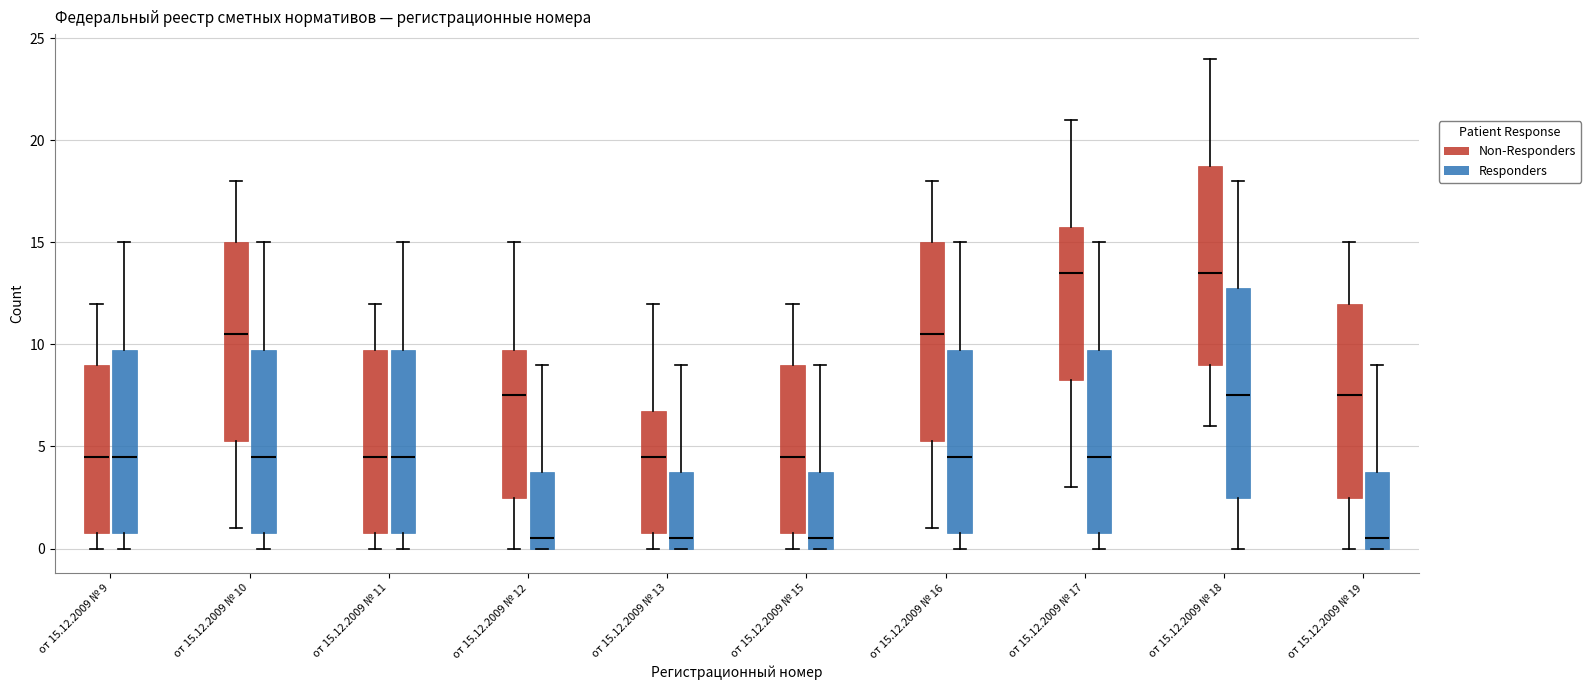

Reading left to right, transcribe this box plot: for each box, give where its median line is, the range the box spans, and where its two whiskers end, as read against the y-axis. The values are not printed on the chart, so give them approximately, as read against the axis.

от 15.12.2009 № 9 (Non-Responders): median 4.5, box 1.0 to 9.0, whiskers 0.0 to 12.0
от 15.12.2009 № 9 (Responders): median 4.5, box 1.0 to 10.0, whiskers 0.0 to 15.0
от 15.12.2009 № 10 (Non-Responders): median 10.5, box 5.5 to 15.0, whiskers 1.0 to 18.0
от 15.12.2009 № 10 (Responders): median 4.5, box 1.0 to 10.0, whiskers 0.0 to 15.0
от 15.12.2009 № 11 (Non-Responders): median 4.5, box 1.0 to 10.0, whiskers 0.0 to 12.0
от 15.12.2009 № 11 (Responders): median 4.5, box 1.0 to 10.0, whiskers 0.0 to 15.0
от 15.12.2009 № 12 (Non-Responders): median 7.5, box 2.5 to 10.0, whiskers 0.0 to 15.0
от 15.12.2009 № 12 (Responders): median 0.5, box 0.0 to 4.0, whiskers 0.0 to 9.0
от 15.12.2009 № 13 (Non-Responders): median 4.5, box 1.0 to 7.0, whiskers 0.0 to 12.0
от 15.12.2009 № 13 (Responders): median 0.5, box 0.0 to 4.0, whiskers 0.0 to 9.0
от 15.12.2009 № 15 (Non-Responders): median 4.5, box 1.0 to 9.0, whiskers 0.0 to 12.0
от 15.12.2009 № 15 (Responders): median 0.5, box 0.0 to 4.0, whiskers 0.0 to 9.0
от 15.12.2009 № 16 (Non-Responders): median 10.5, box 5.5 to 15.0, whiskers 1.0 to 18.0
от 15.12.2009 № 16 (Responders): median 4.5, box 1.0 to 10.0, whiskers 0.0 to 15.0
от 15.12.2009 № 17 (Non-Responders): median 13.5, box 8.5 to 16.0, whiskers 3.0 to 21.0
от 15.12.2009 № 17 (Responders): median 4.5, box 1.0 to 10.0, whiskers 0.0 to 15.0
от 15.12.2009 № 18 (Non-Responders): median 13.5, box 9.0 to 19.0, whiskers 6.0 to 24.0
от 15.12.2009 № 18 (Responders): median 7.5, box 2.5 to 13.0, whiskers 0.0 to 18.0
от 15.12.2009 № 19 (Non-Responders): median 7.5, box 2.5 to 12.0, whiskers 0.0 to 15.0
от 15.12.2009 № 19 (Responders): median 0.5, box 0.0 to 4.0, whiskers 0.0 to 9.0